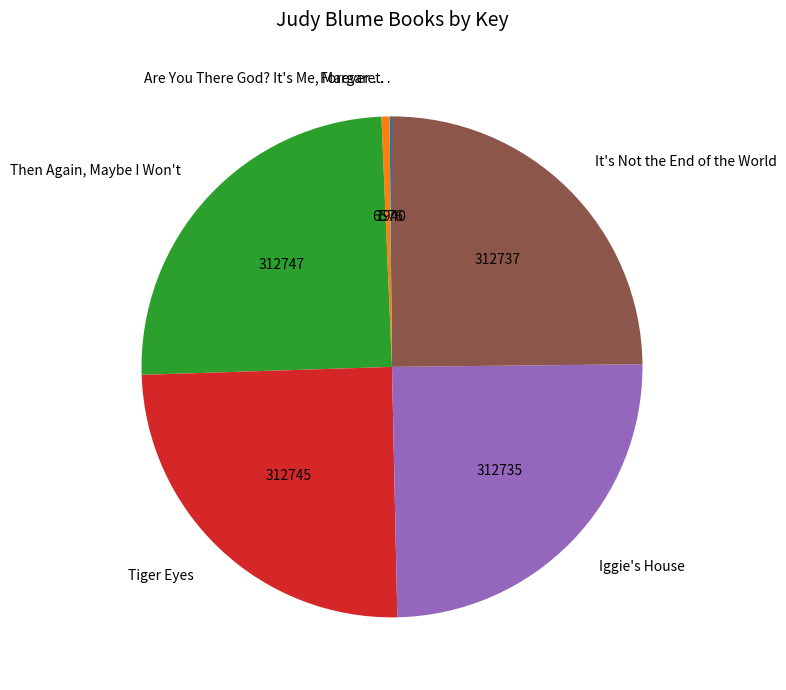

Between Tiger Eyes and Are You There God? It's Me, Margaret., which is larger?

Tiger Eyes